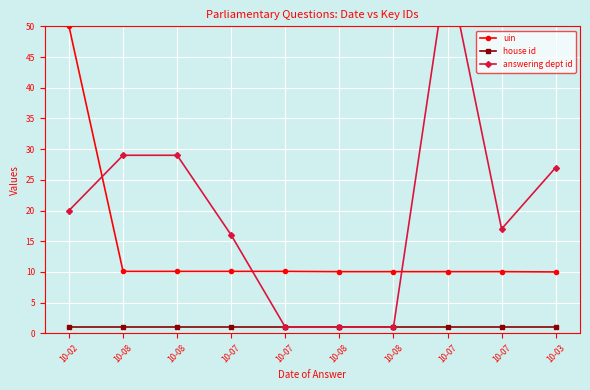

Count the number of categories in the chart.

10